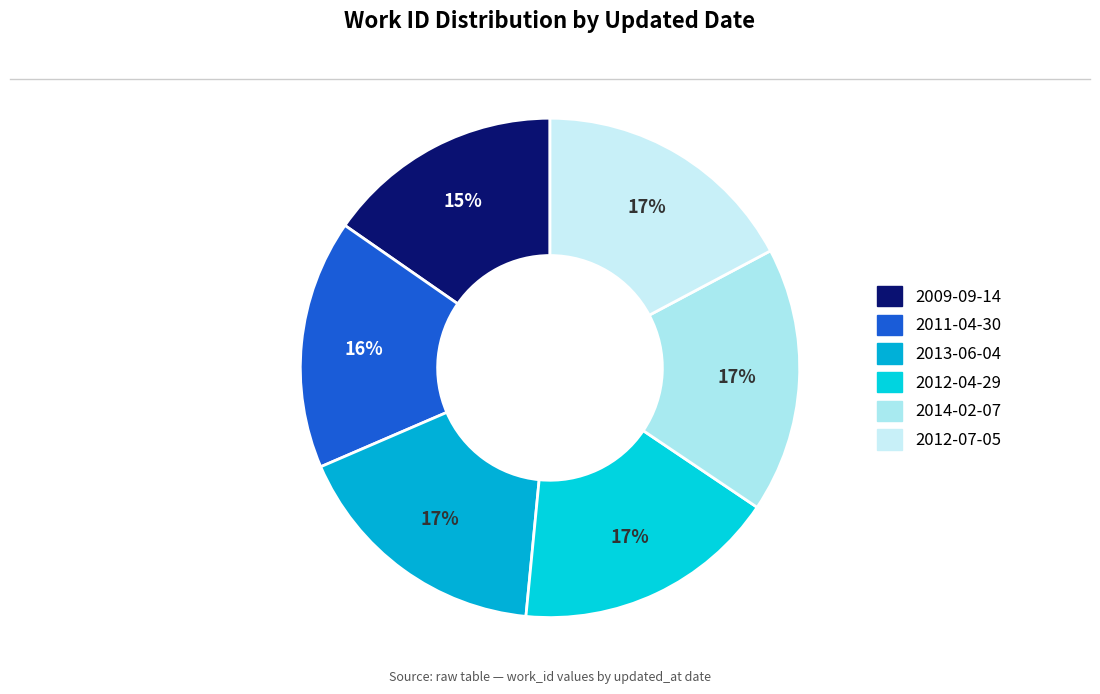

Between 2009-09-14 and 2012-07-05, which is larger?

2012-07-05